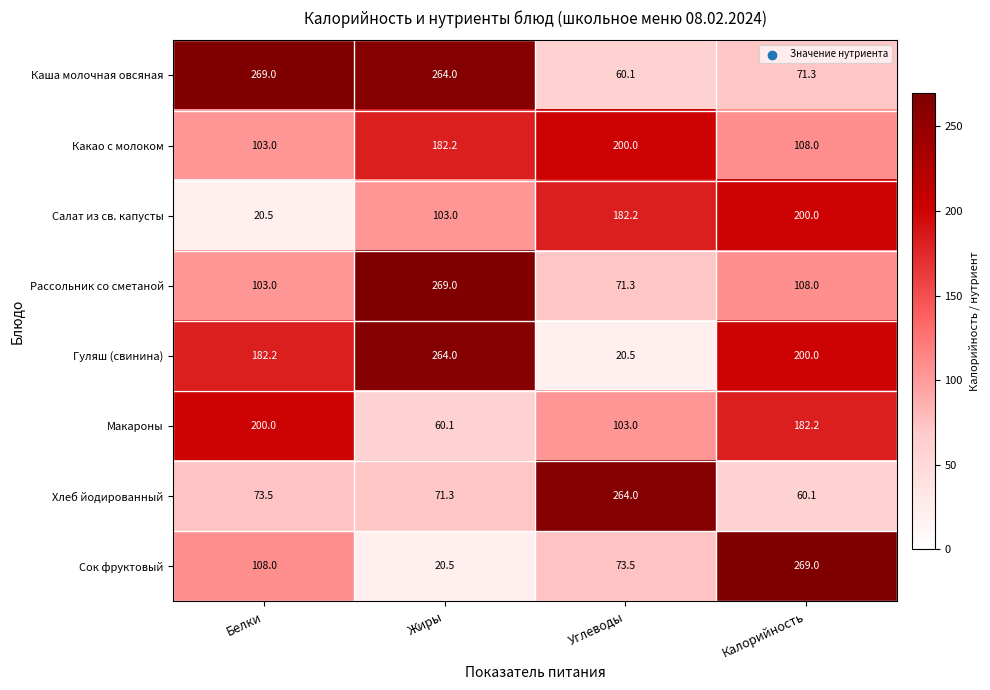

True or false: Сок фруктовый has a value of 73.5 at Углеводы.

True